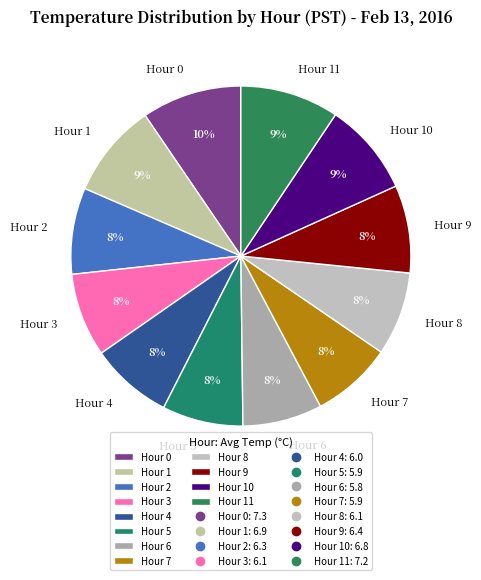

What percentage is the Hour 5 slice, to the nearest percent?

8%